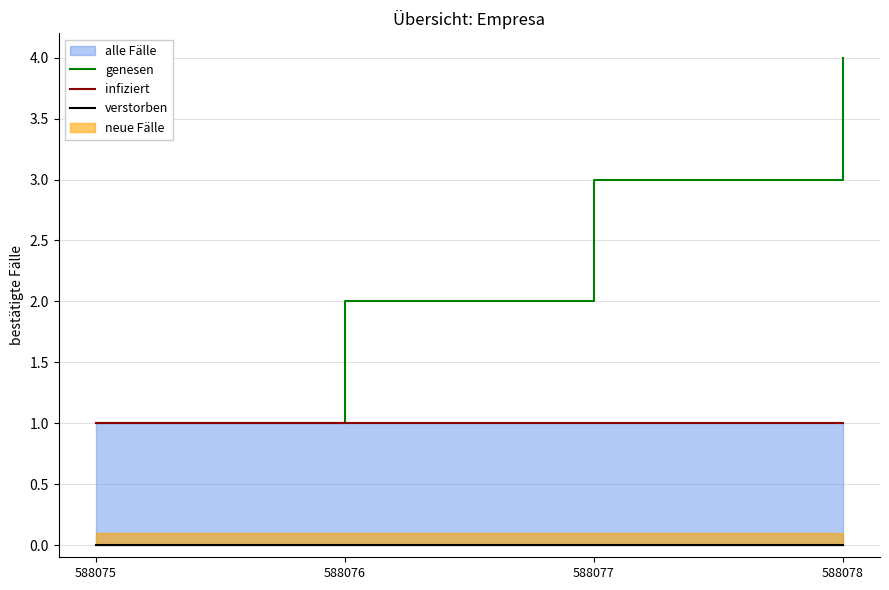

Where is infiziert nearest to the value 1?

588075